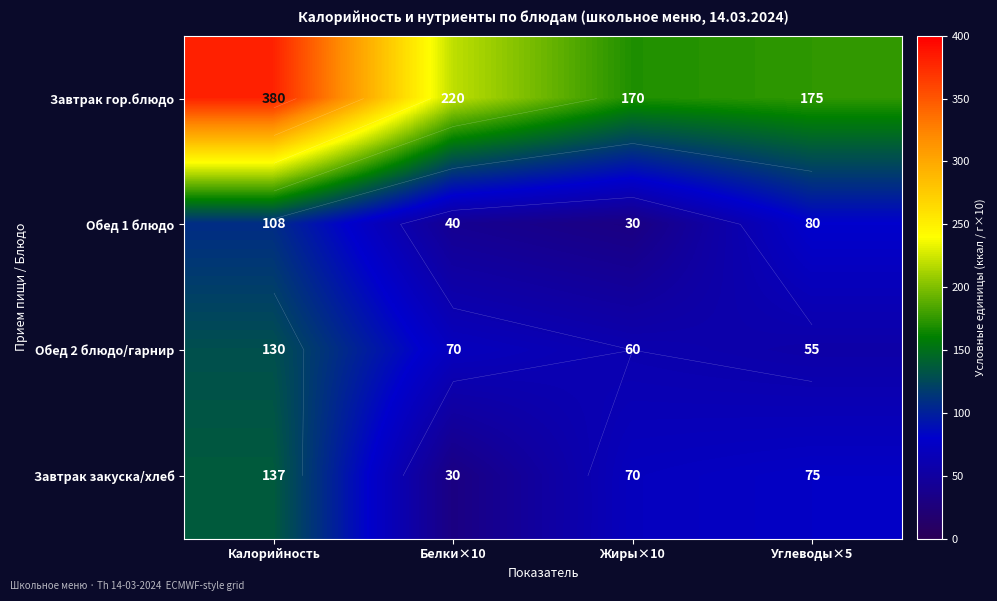

At which category is the sum across all series the highest?

Калорийность